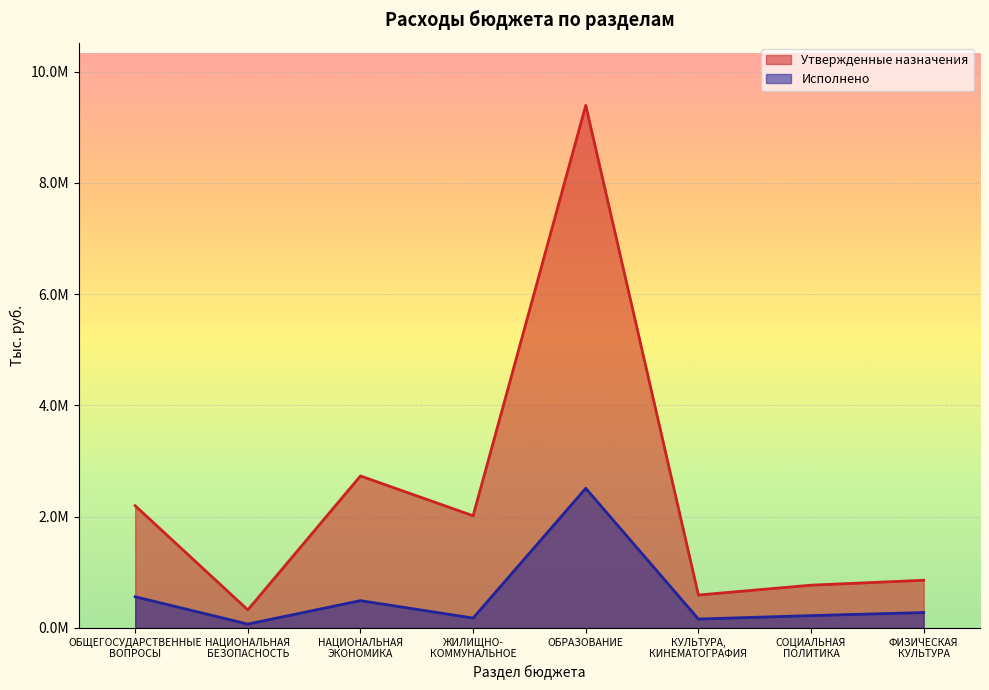

Rank the series by their maximum value, from lowest to highest.

Исполнено, Утвержденные назначения